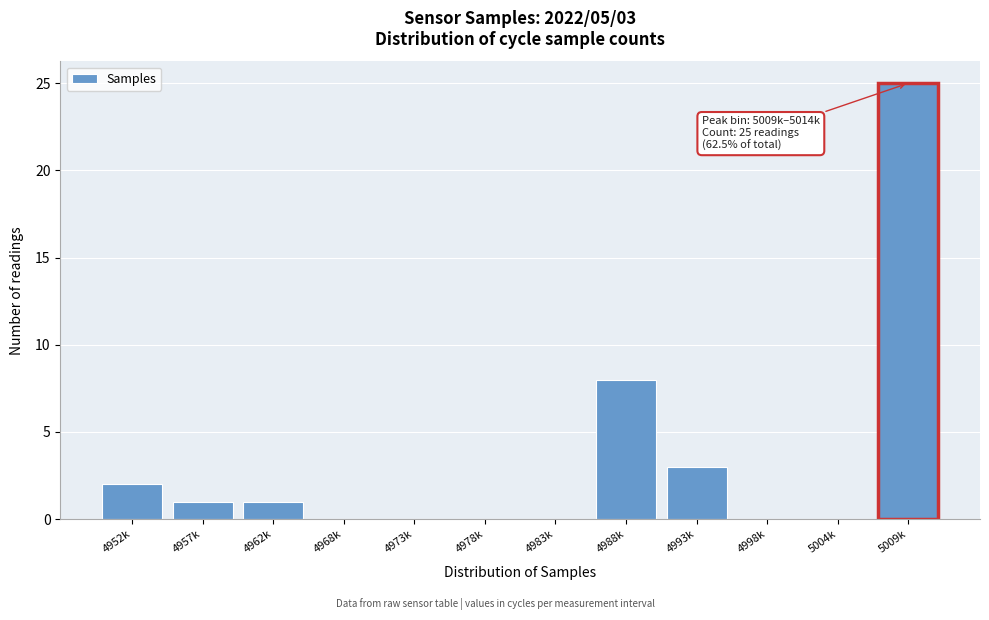

Reading right to left, transcribe all the data shown in this chart.

5009k=25	5004k=0	4998k=0	4993k=3	4988k=8	4983k=0	4978k=0	4973k=0	4968k=0	4962k=1	4957k=1	4952k=2